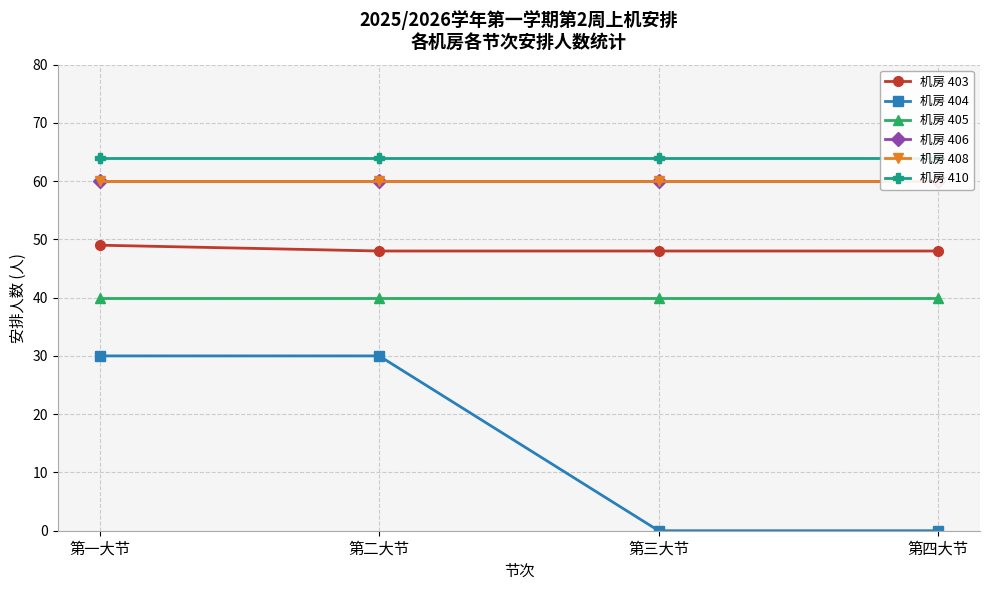

What position from the left is 第三大节?

3